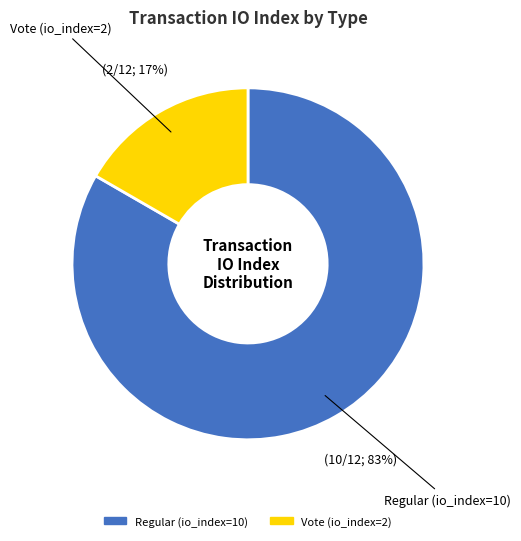

Do Vote (io_index=2) and Regular (io_index=10) together represent more than half of the pie?

Yes